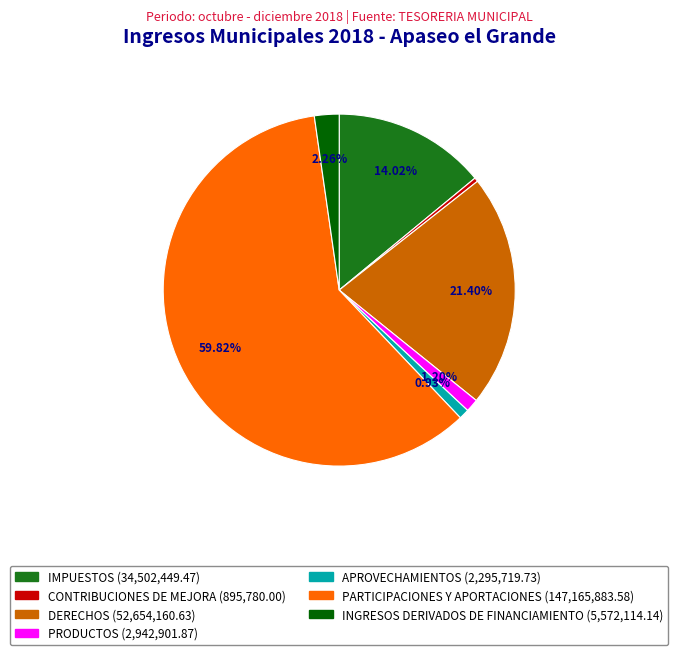

Count the number of slices in the pie.

7